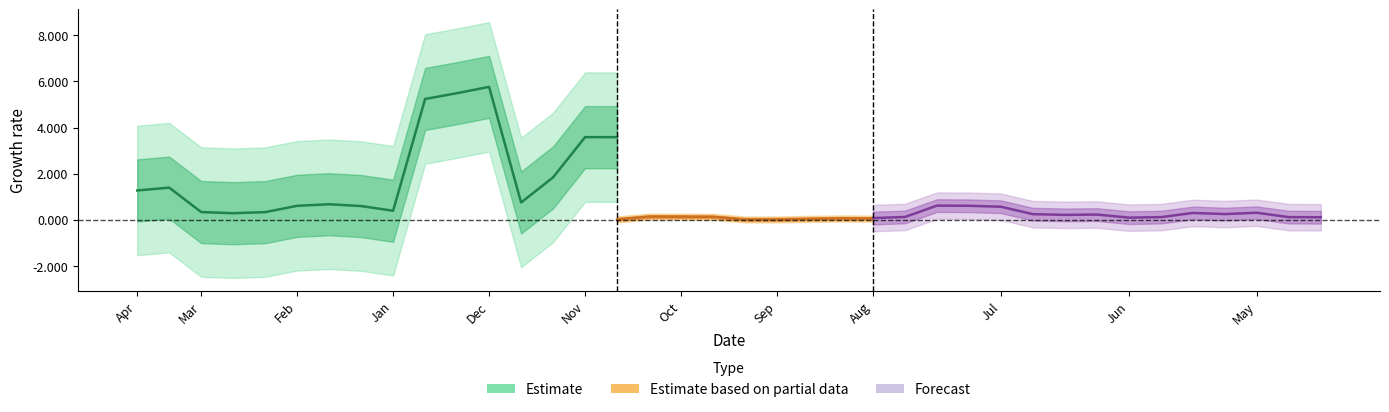

What position from the left is Jun?

11